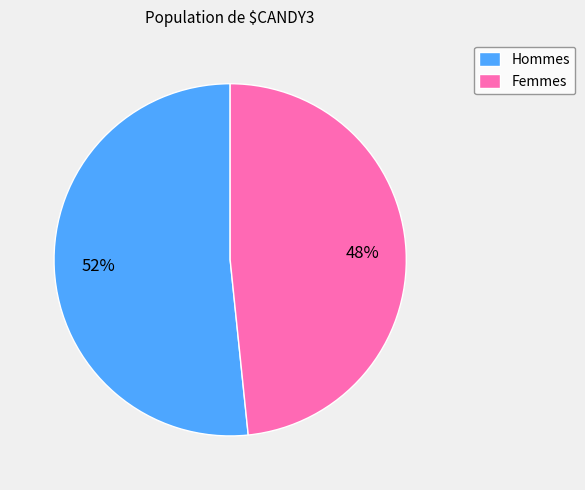

To the nearest percent, what is the combined percentage of Hommes and Femmes?

100%